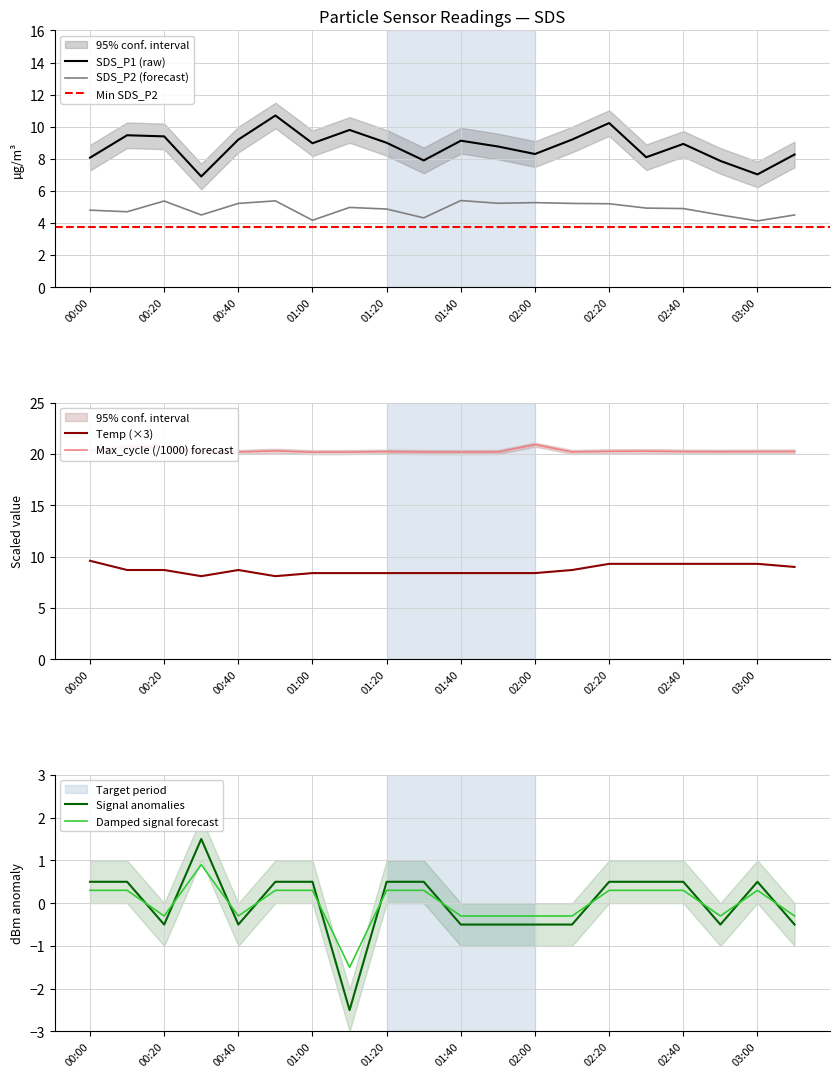

Is the value of SDS_P1 at 17 greater than the value of Signal at Max_cycle?

Yes